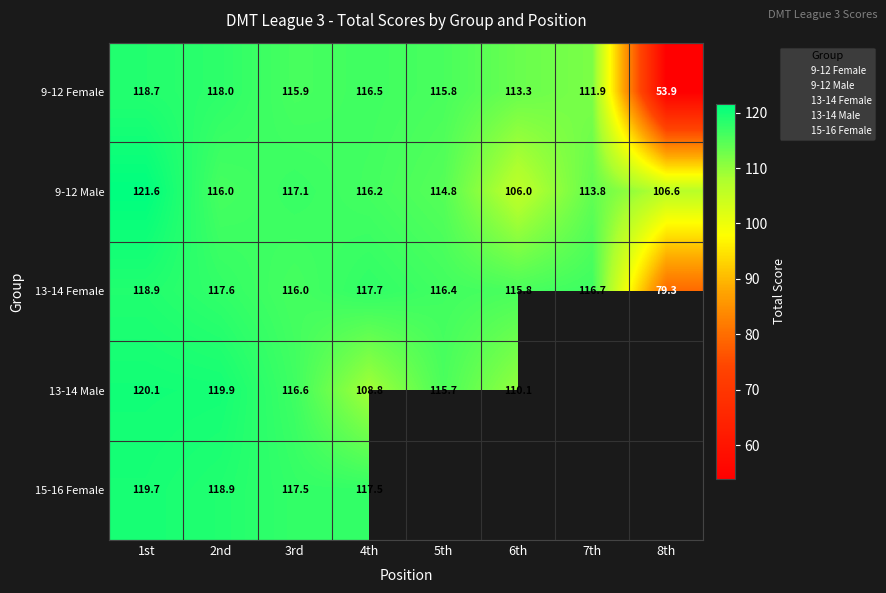

At how many categories does at least one series exceed 78?

8